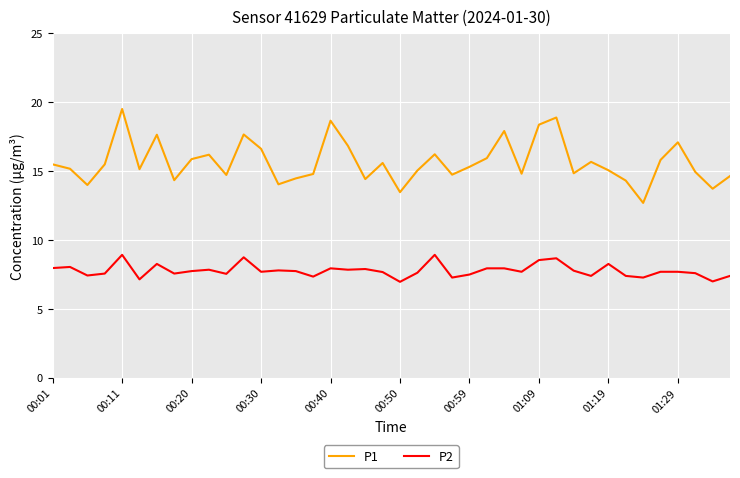

What is the maximum value for P1?

19.5